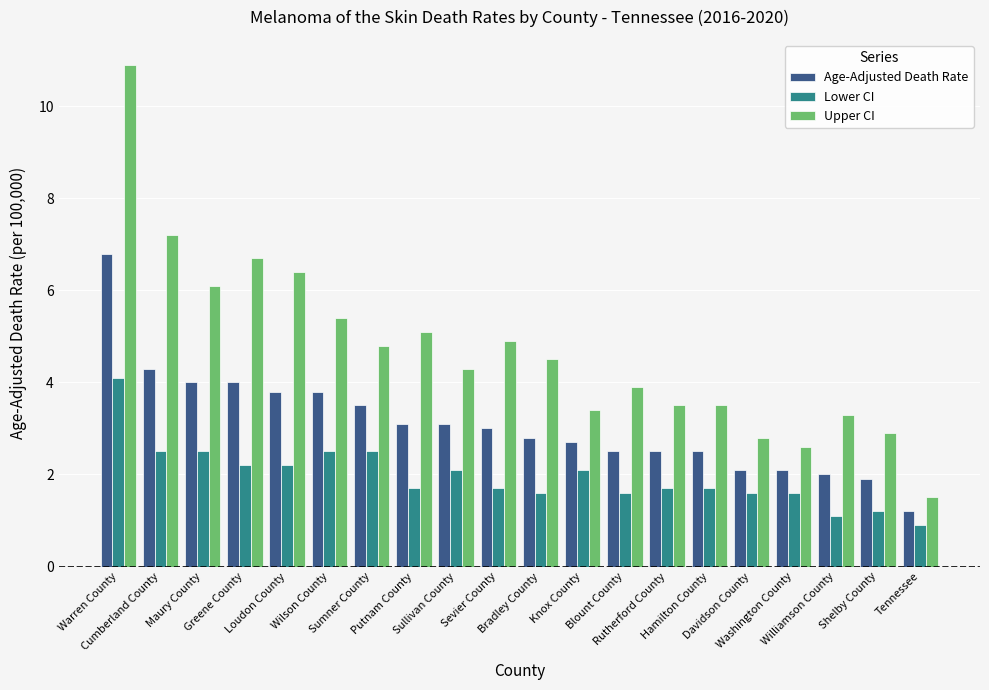

At which label does Age-Adjusted Death Rate first exceed 3?

Warren County